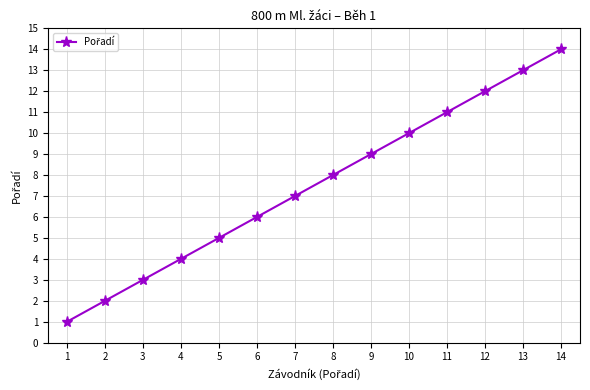

Reading left to right, transcribe all the data shown in this chart.

1=1	2=2	3=3	4=4	5=5	6=6	7=7	8=8	9=9	10=10	11=11	12=12	13=13	14=14